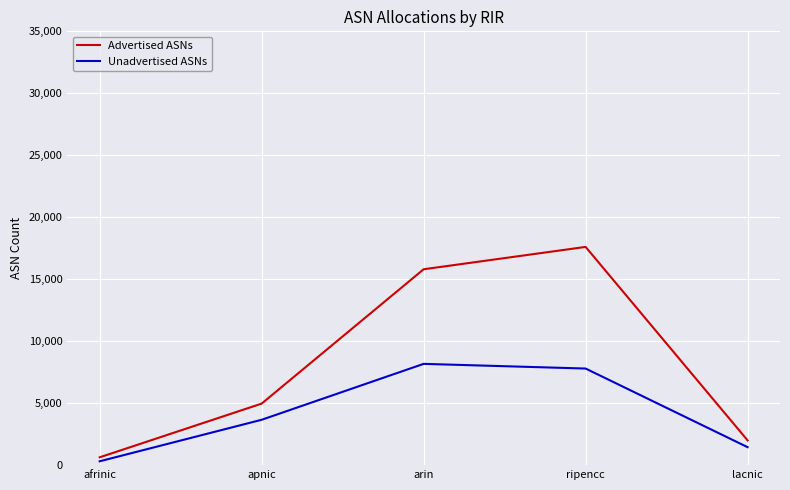

Reading left to right, extract all data points from this chart.

Advertised ASNs: afrinic=632	apnic=4965	arin=15804	ripencc=17607	lacnic=1997
Unadvertised ASNs: afrinic=311	apnic=3660	arin=8171	ripencc=7793	lacnic=1449